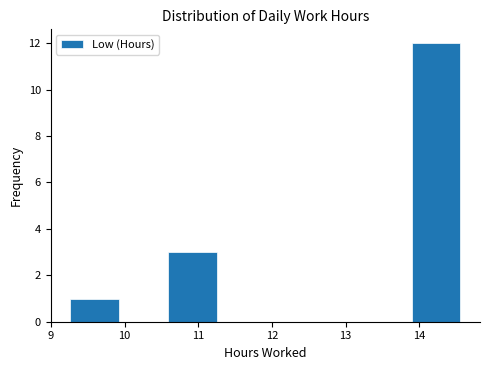

What is the height of the bar covering 9.3 to 9.9 on the x-axis? Neither the bar edges nor the heights are printed on the chart, so give them approximately, as read against the axes.

1